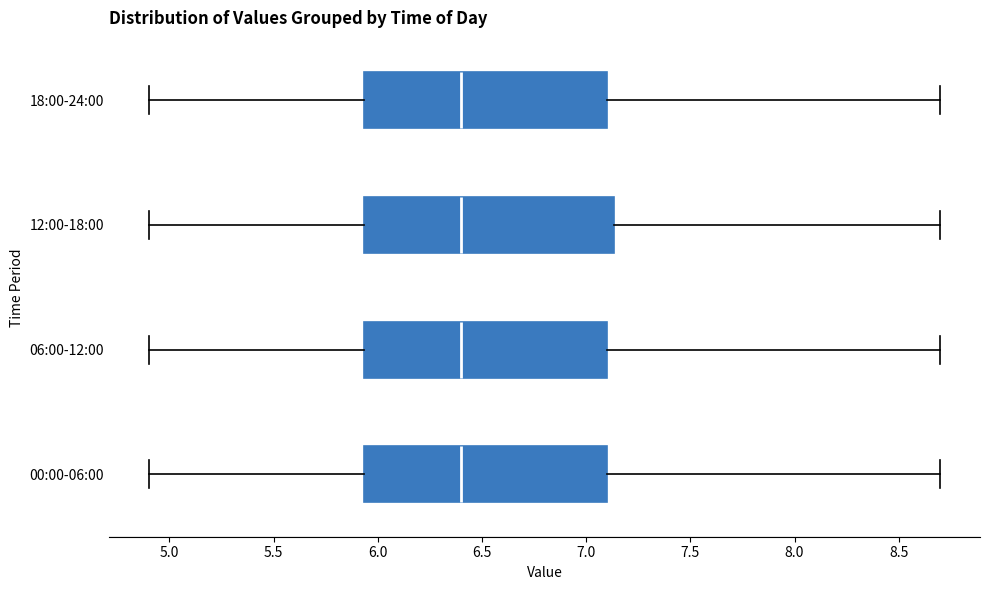

Reading bottom to top, transcribe this box plot: for each box, give where its median line is, the range the box spans, and where its two whiskers end, as read against the x-axis. The values are not printed on the chart, so give them approximately, as read against the axis.

00:00-06:00: median 6.40, box 5.95 to 7.10, whiskers 4.90 to 8.70
06:00-12:00: median 6.40, box 5.95 to 7.10, whiskers 4.90 to 8.70
12:00-18:00: median 6.40, box 5.95 to 7.15, whiskers 4.90 to 8.70
18:00-24:00: median 6.40, box 5.95 to 7.10, whiskers 4.90 to 8.70